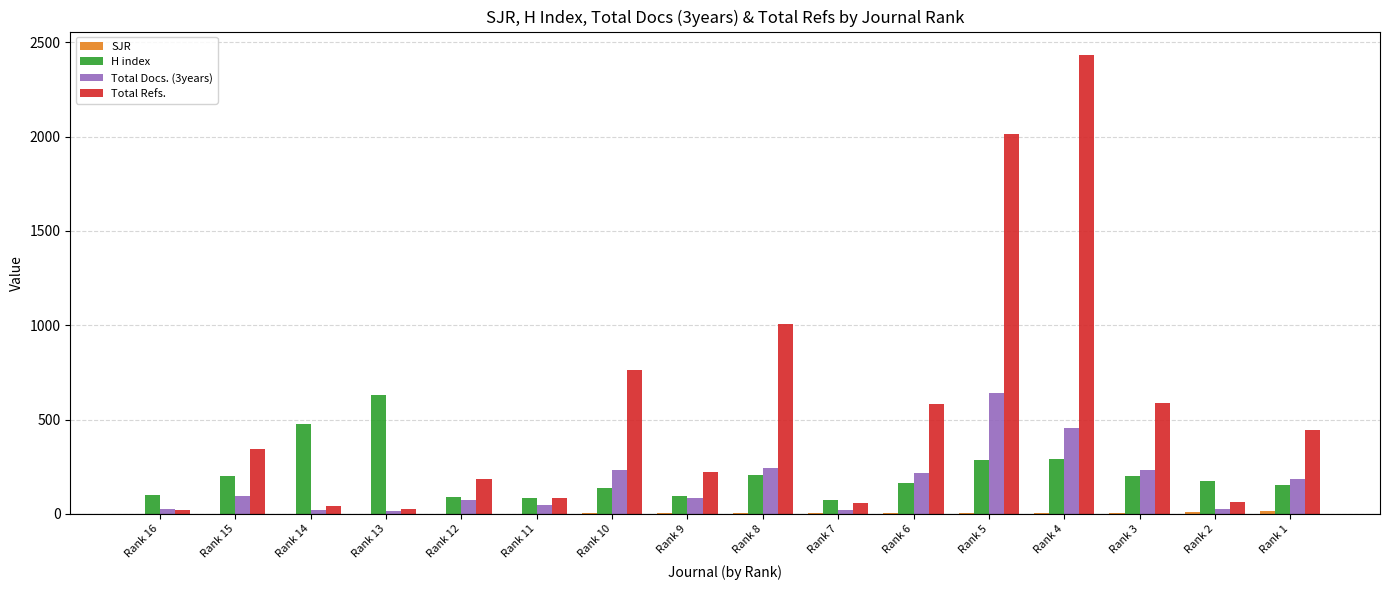

Where is Total Refs. nearest to the value 1229?

Rank 8